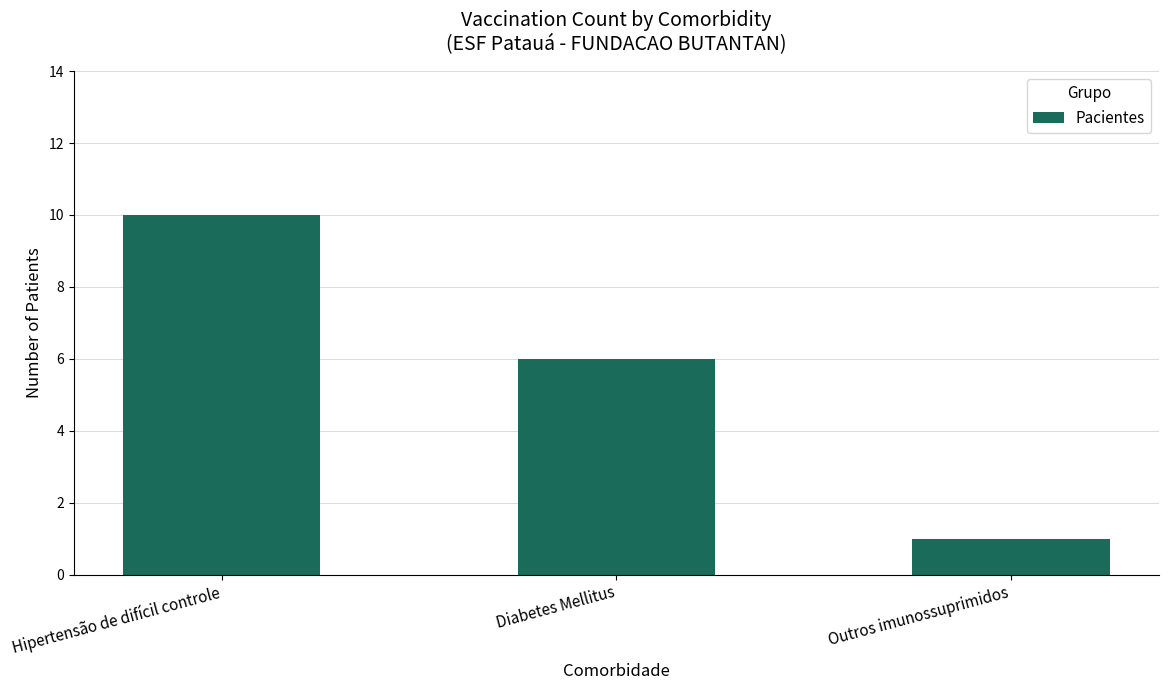

What is the sum of the values at Outros imunossuprimidos and Hipertensão de difícil controle?

11